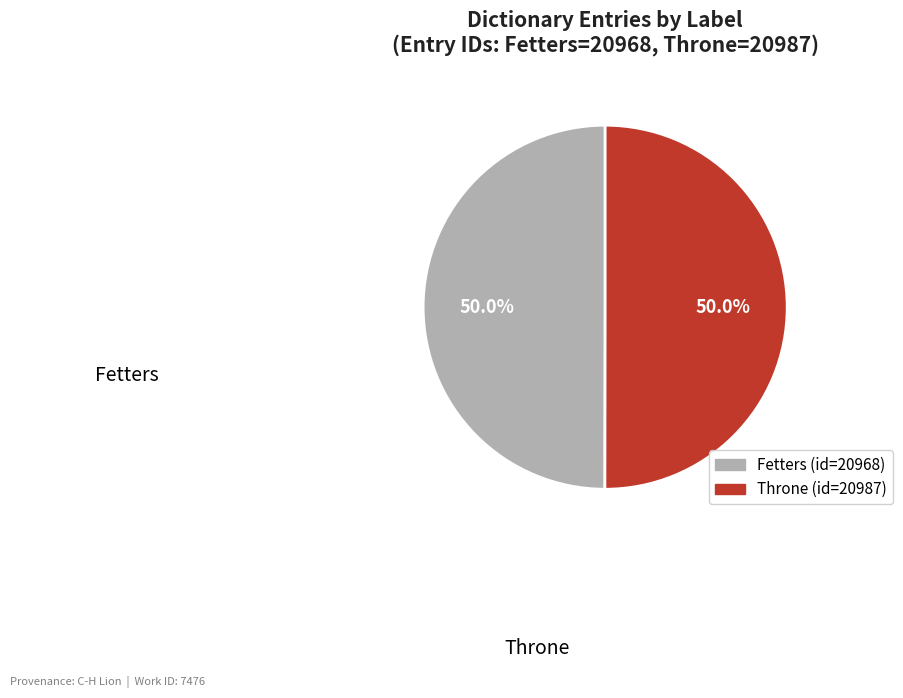

Is the sum of Fetters and Throne greater than half?

Yes